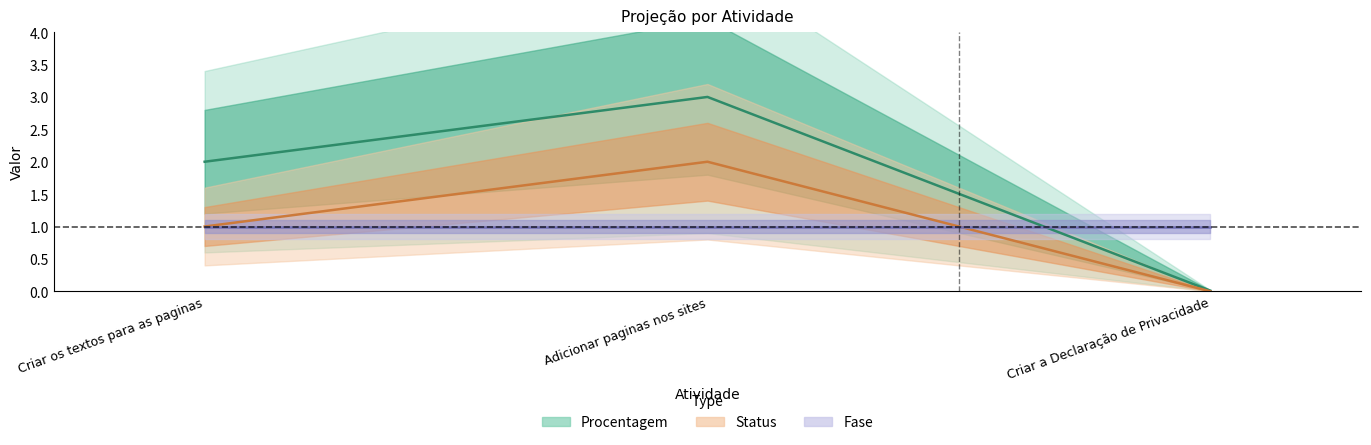

How many lines are shown in the chart?

2